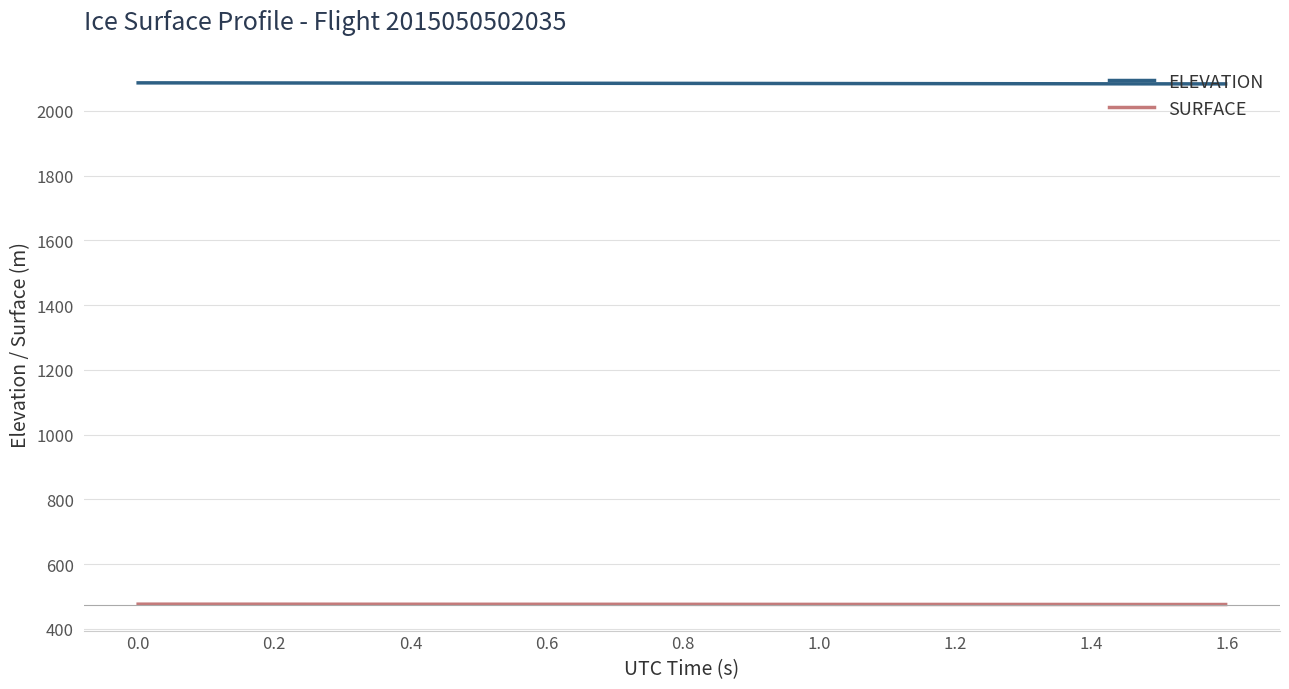

Which series has the largest total across all categories?

ELEVATION